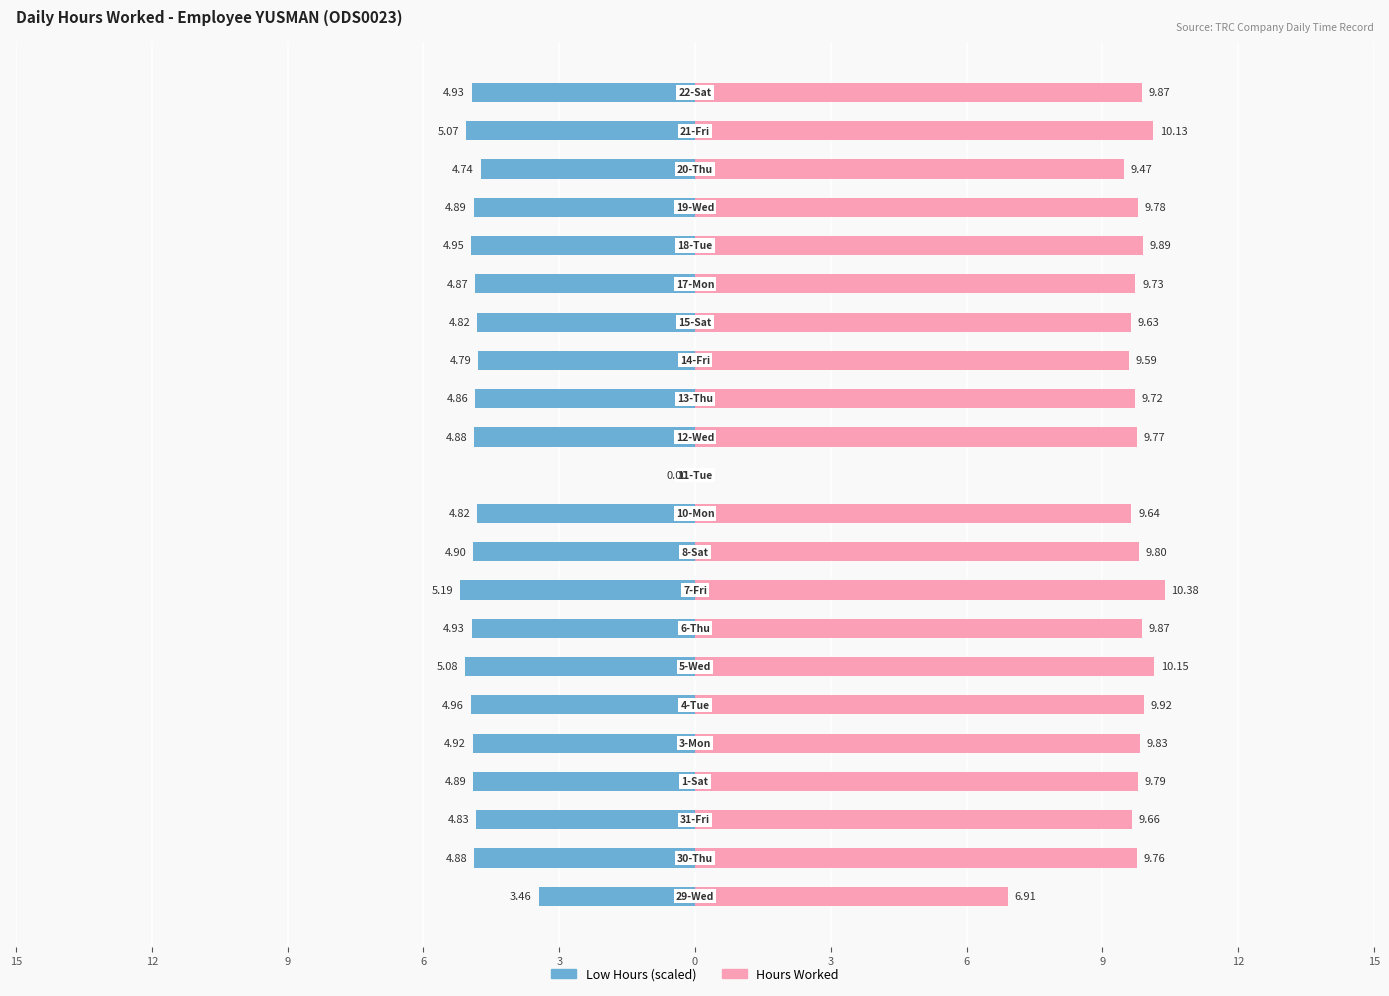

Which series changed the most between 12 and 11?

Hours Worked